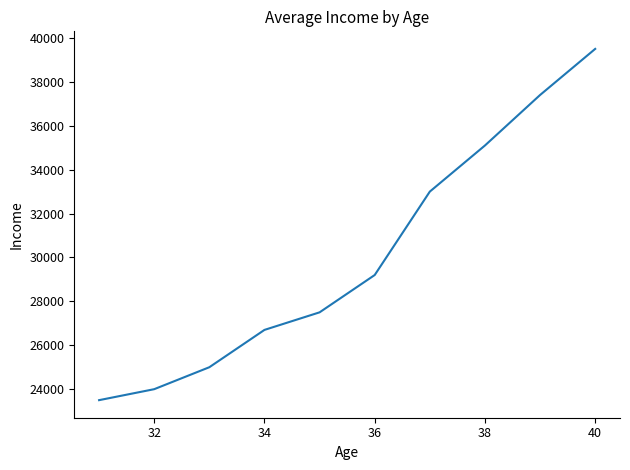

What is the smallest value displayed?

23500